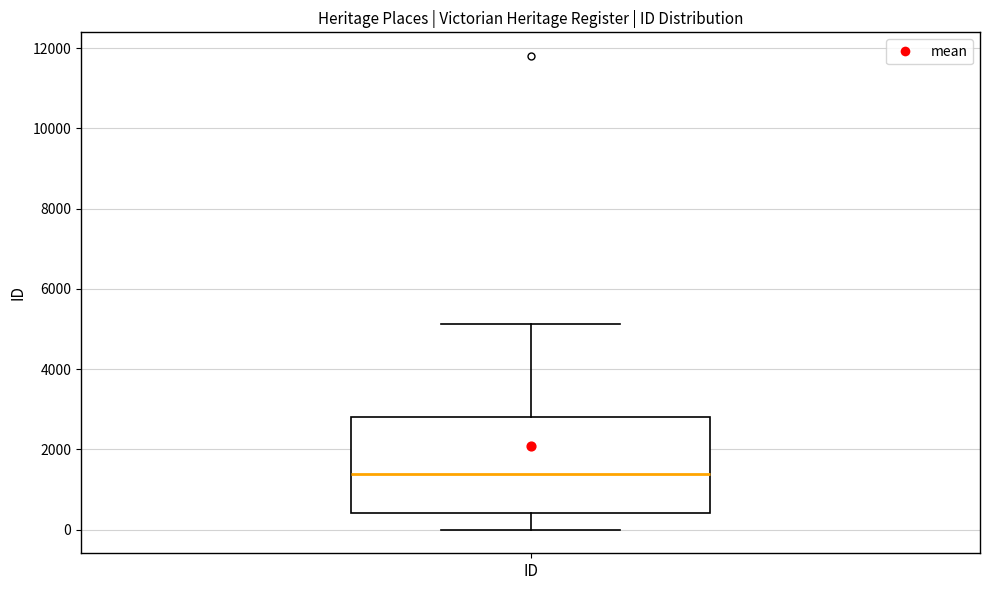

Read this box plot against the y-axis: the position of the median line, the range covered by the box, and the ends of both whiskers. The values are not printed on the chart, so give them approximately, as read against the axis.

median 1400, box 400 to 2800, whiskers 0 to 5200